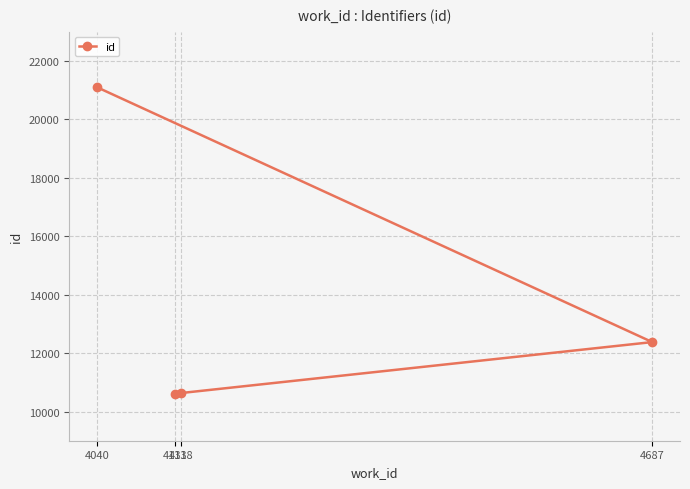

Reading left to right, what are all the values shown in this chart?

4131=10602	4138=10632	4687=12376	4040=21100